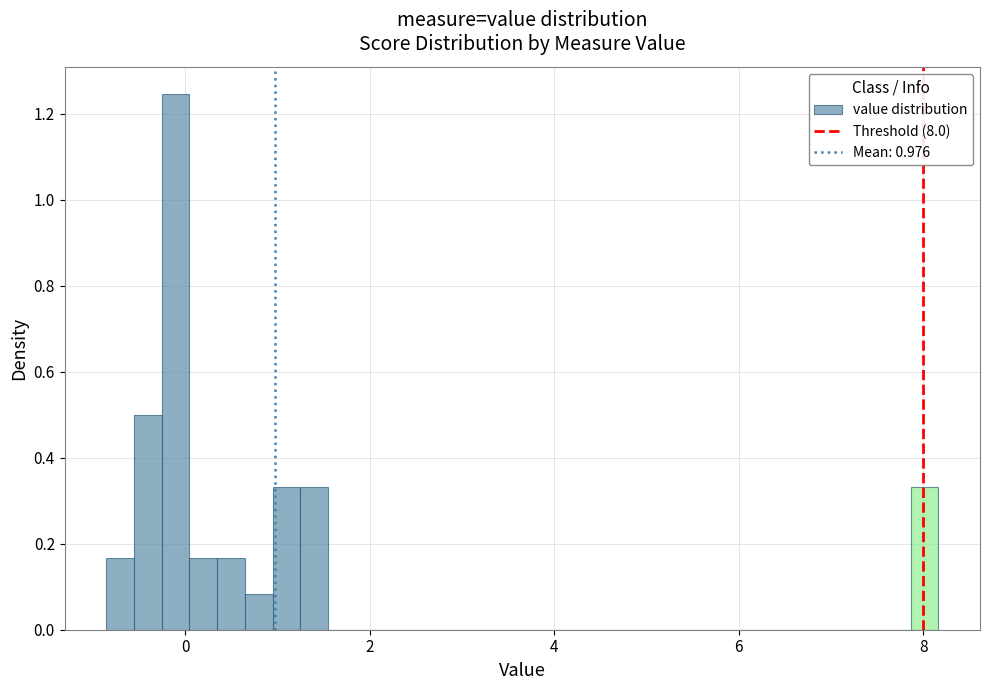

Around what value on the x-axis is the tallest bar? Give the approximate position of its centre, as read against the axis.

-0.2